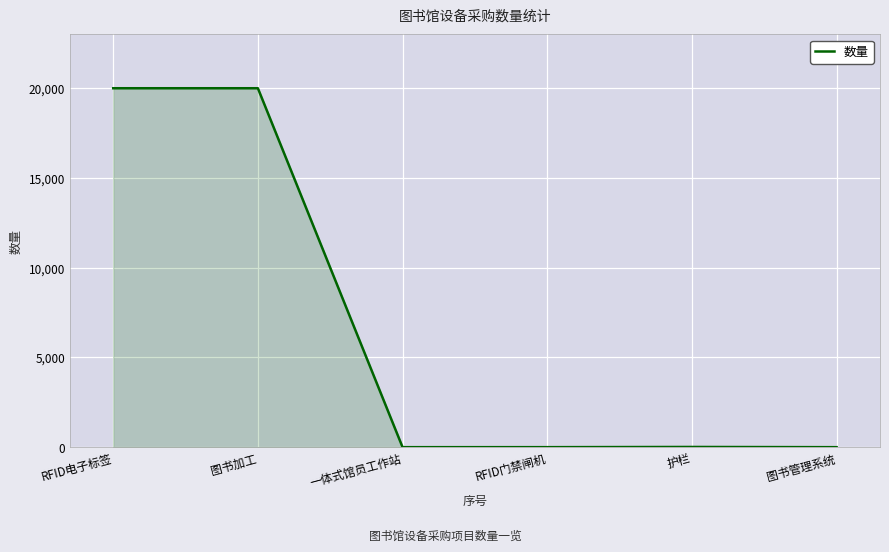

Between RFID门禁闸机 and 图书加工, which is larger?

图书加工